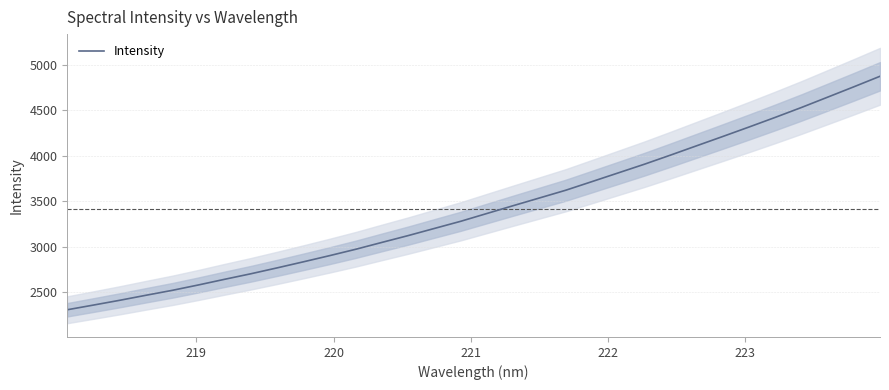

Reading right to left, extract all data points from this chart.

4871.5	4755.7	4642.0	4528.8	4420.2	4314.4	4210.6	4108.3	4005.7	3905.3	3809.9	3714.6	3619.8	3535.2	3450.7	3365.2	3279.4	3201.2	3122.7	3047.9	2972.4	2902.1	2834.2	2767.8	2703.2	2642.5	2580.2	2520.8	2466.9	2411.7	2359.4	2307.8